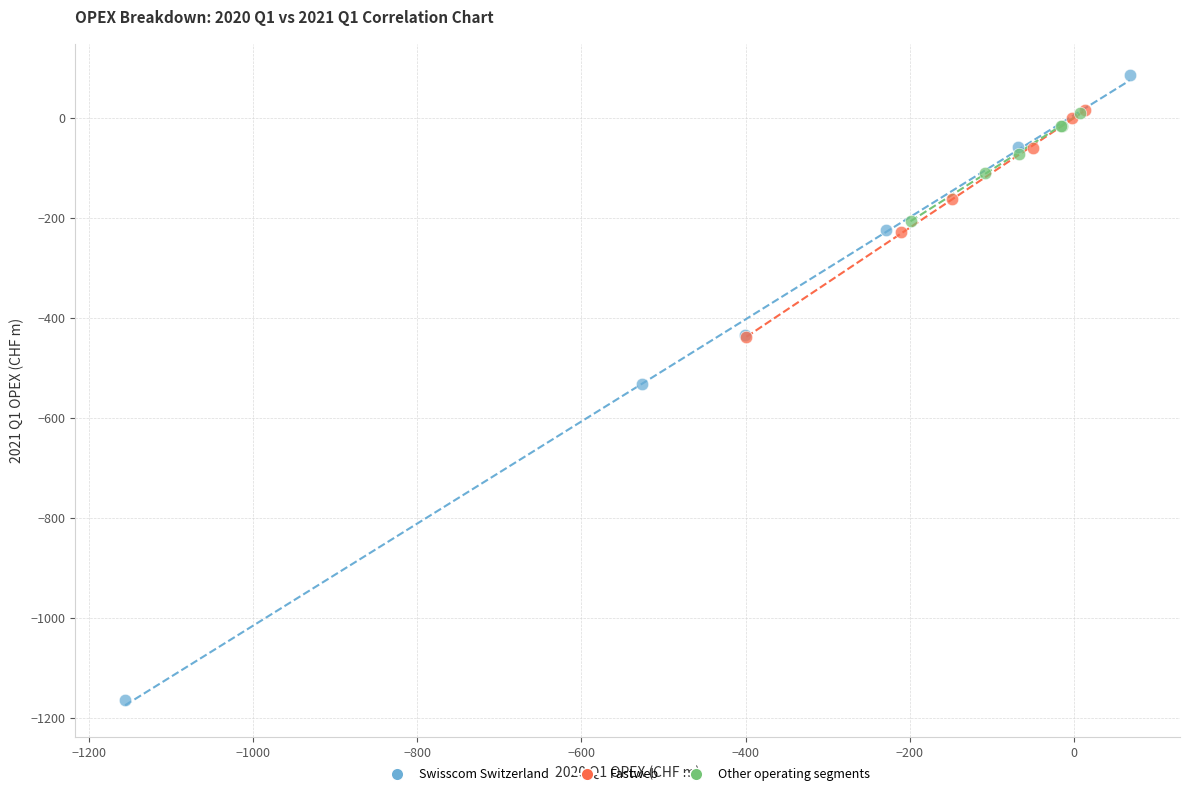

Which series reaches the maximum Y coordinate?

Swisscom Switzerland